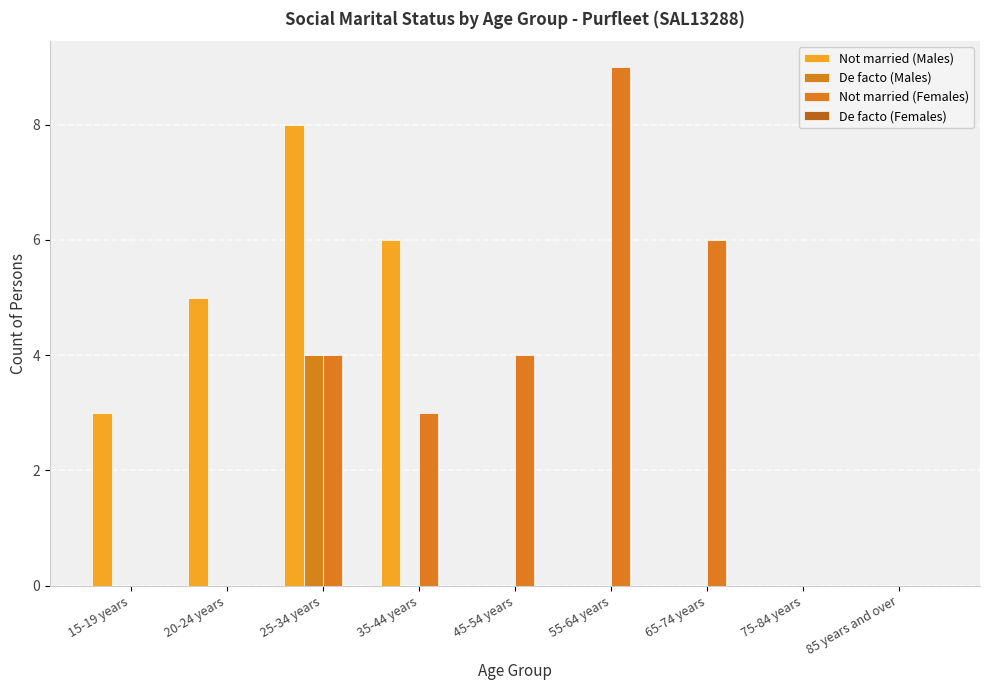

What is the sum of all De facto (Males) values?

4